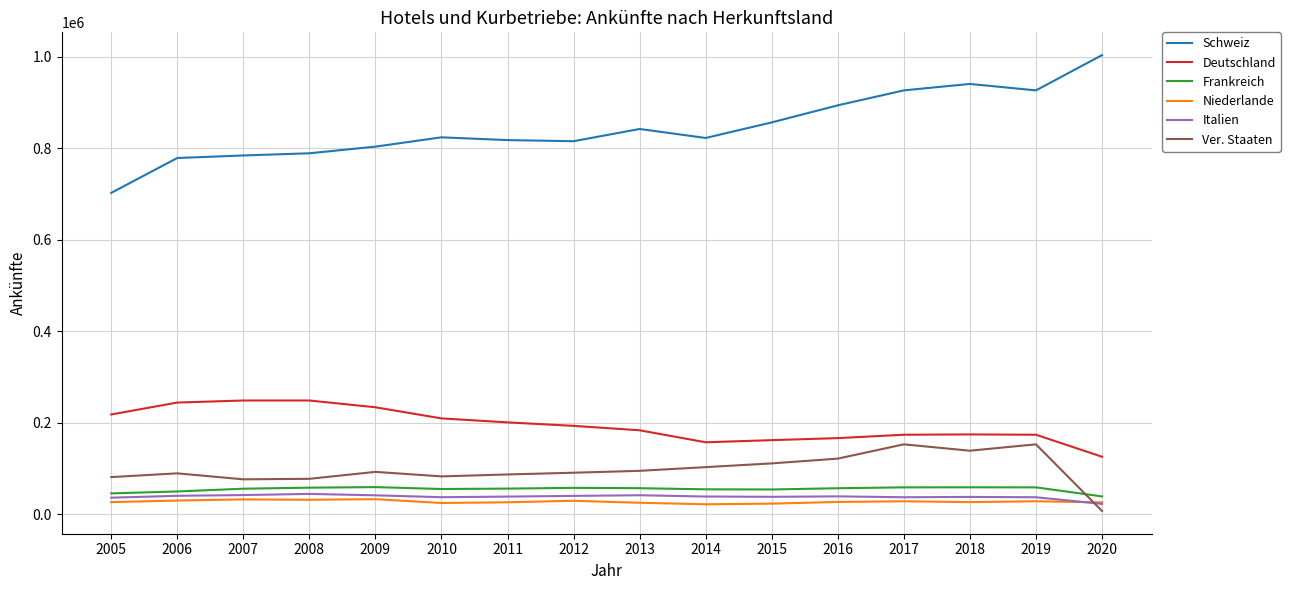

How many lines are shown in the chart?

6